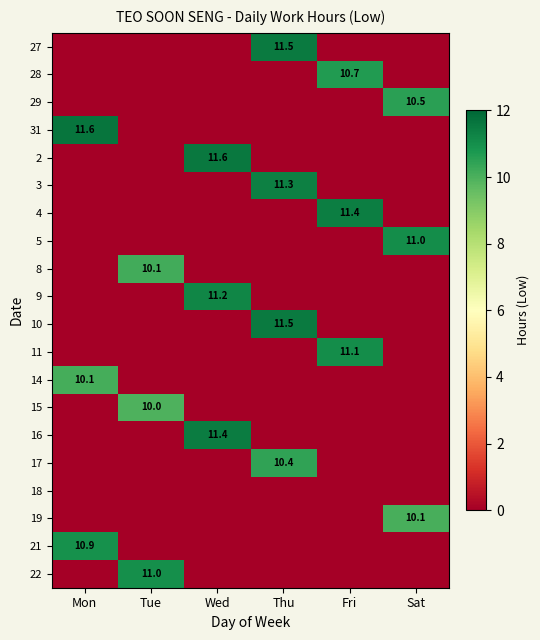

Is it true that 15 equals 17.1 at Tue?

False